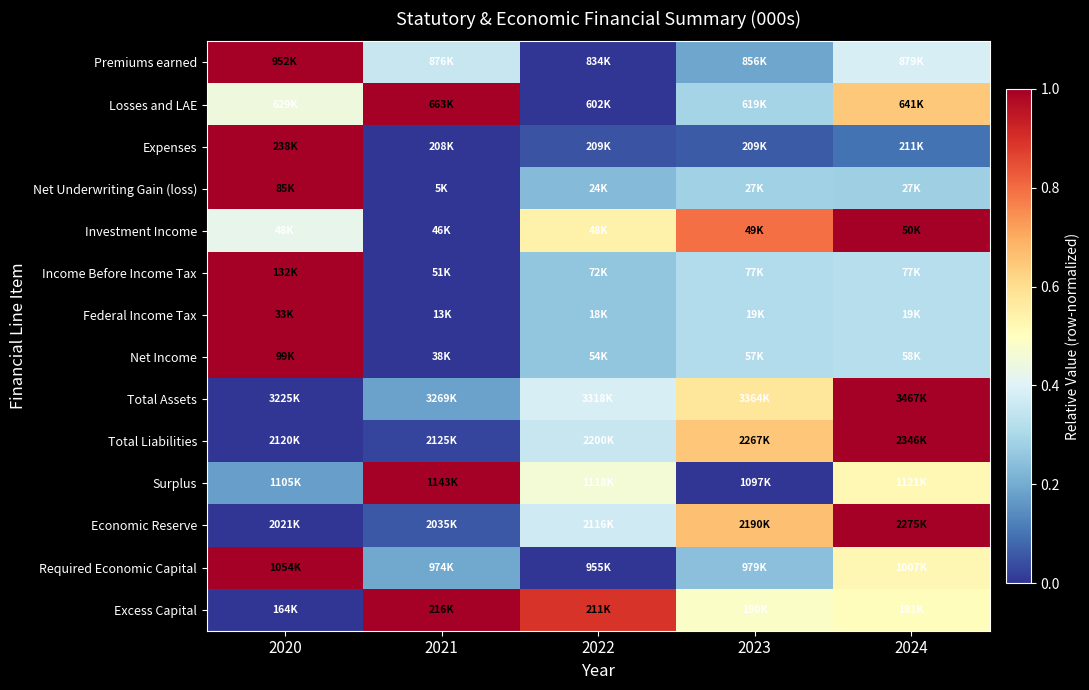

Rank the series at 2023 from lowest to highest value.

Surplus, Expenses, Premiums earned, Required Economic Capital, Net Underwriting Gain (loss), Losses and LAE, Federal Income Tax, Net Income, Income Before Income Tax, Excess Capital, Total Assets, Total Liabilities, Economic Reserve, Investment Income